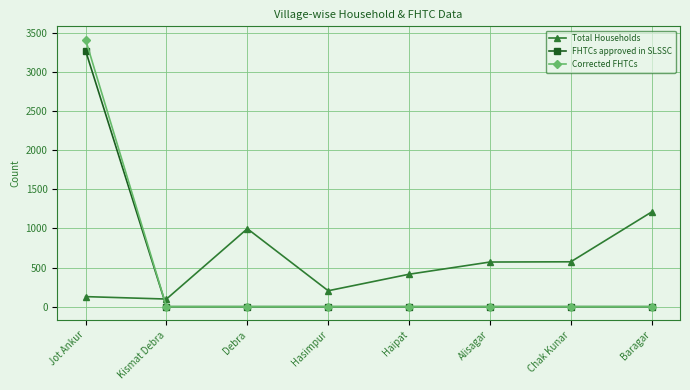

At which category does Total Households reach its first local peak?

Debra